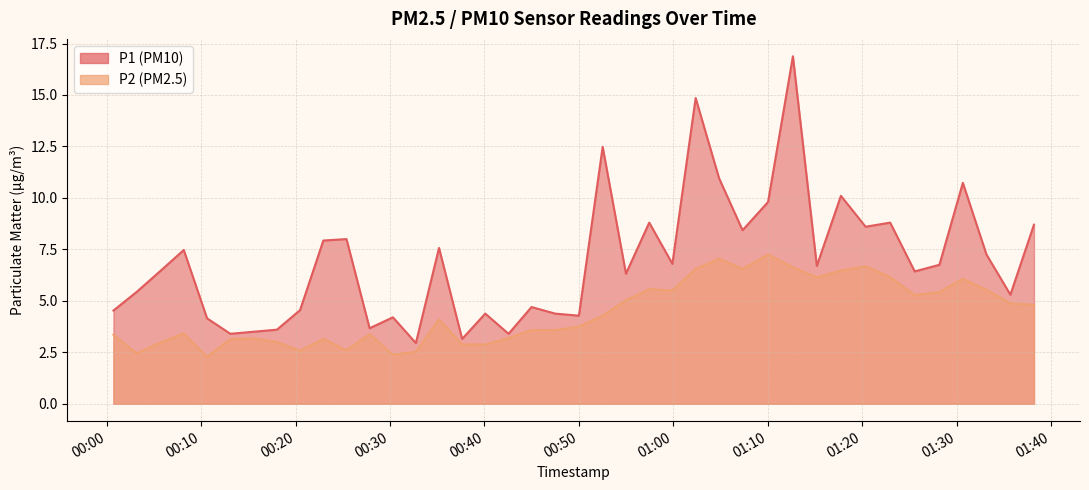

How many data points in P2 are above 4?

20